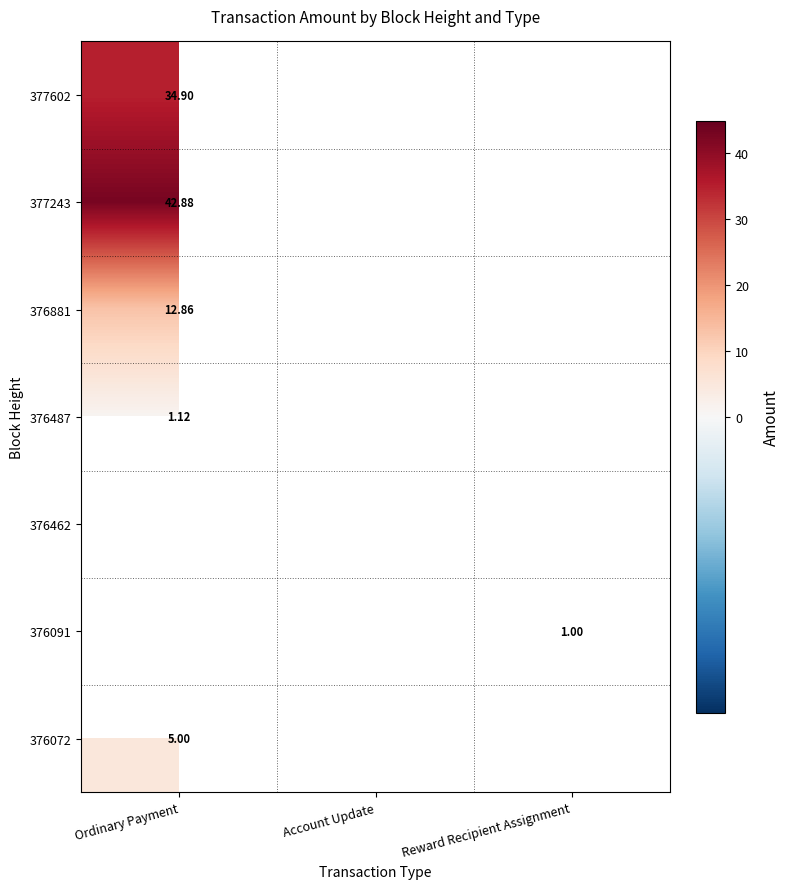

Where is 376881 nearest to the value 12?

Ordinary Payment